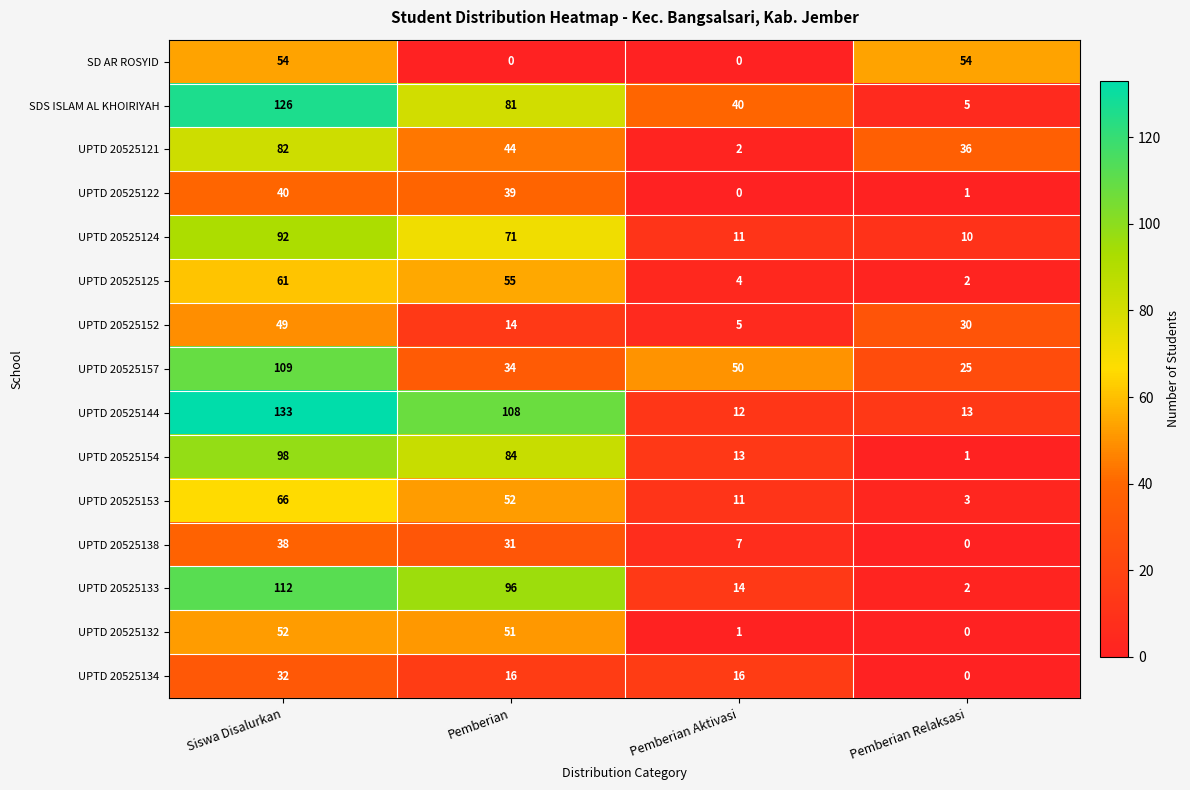

True or false: UPTD 20525154 has a value of 21 at Pemberian Aktivasi.

False